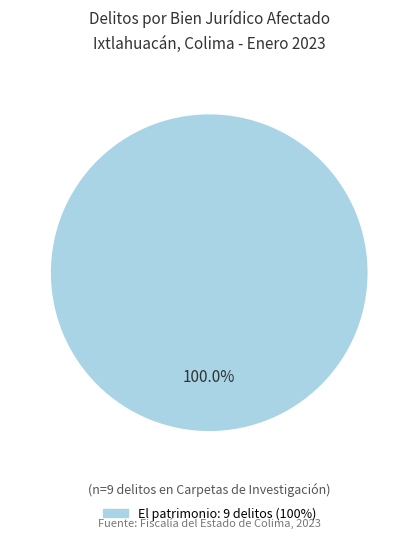

Does any single category account for the majority?

Yes